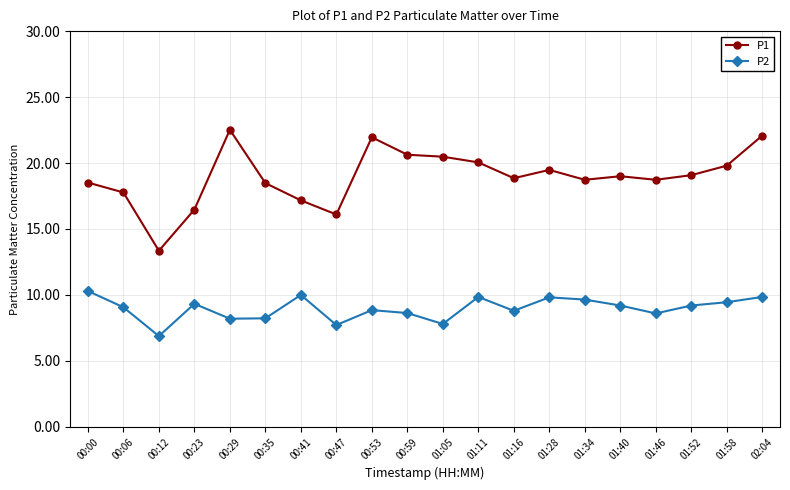

Which series has the largest range (max minus min)?

P1